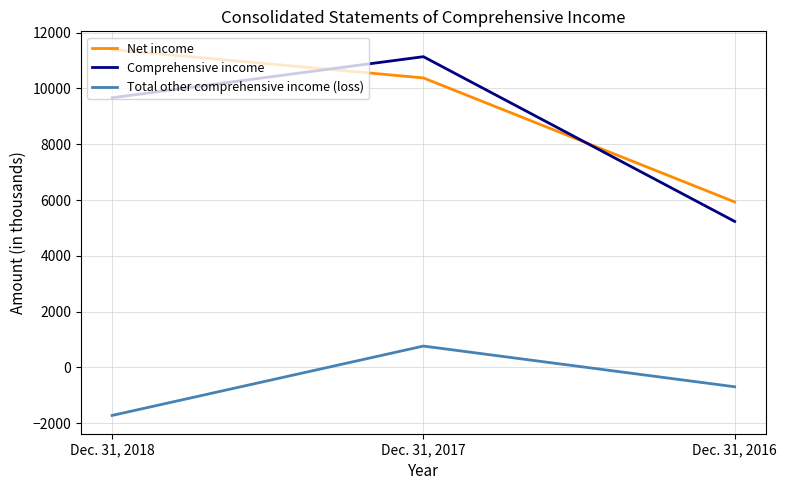

What is the spread (max minus min) of values at Dec. 31, 2018?

13120